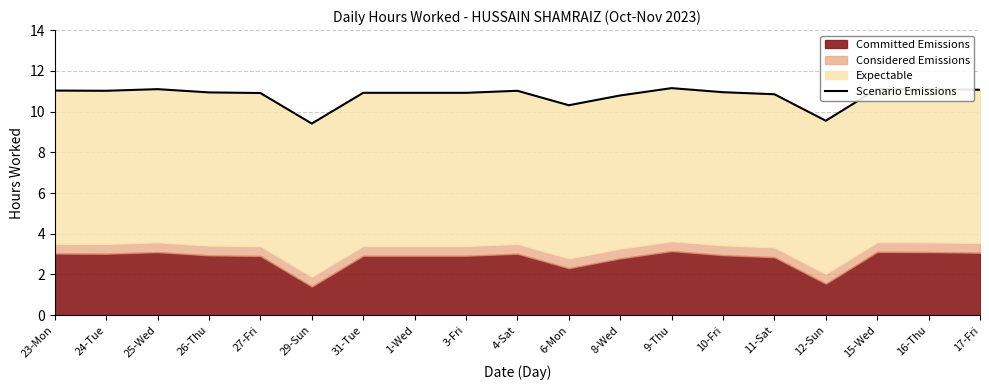

List the labels in order of value, largest first.

9-Thu, 15-Wed, 25-Wed, 16-Thu, 17-Fri, 23-Mon, 24-Tue, 4-Sat, 10-Fri, 26-Thu, 31-Tue, 1-Wed, 3-Fri, 27-Fri, 11-Sat, 8-Wed, 6-Mon, 12-Sun, 29-Sun